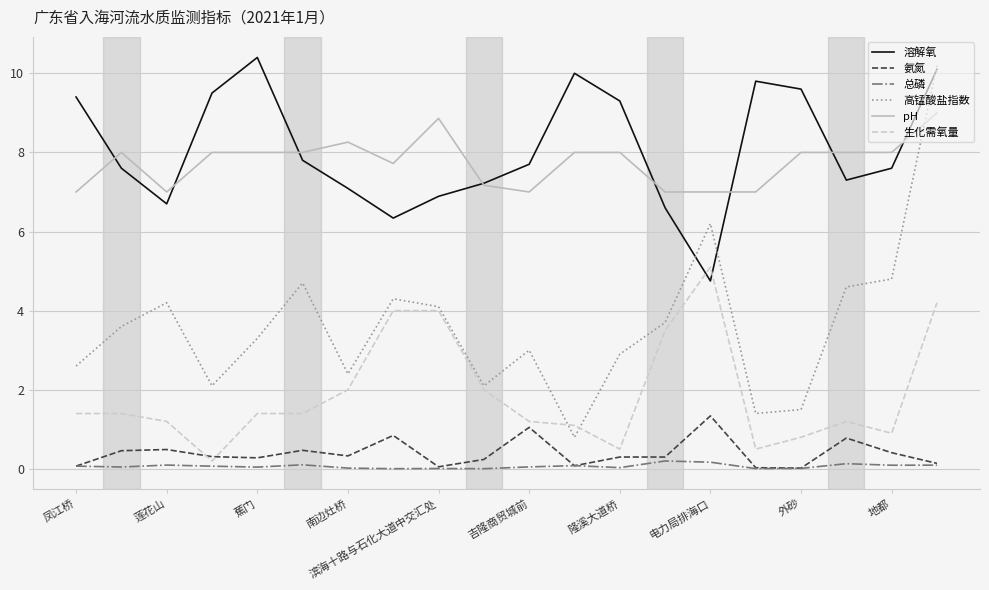

Which series has the largest range (max minus min)?

高锰酸盐指数